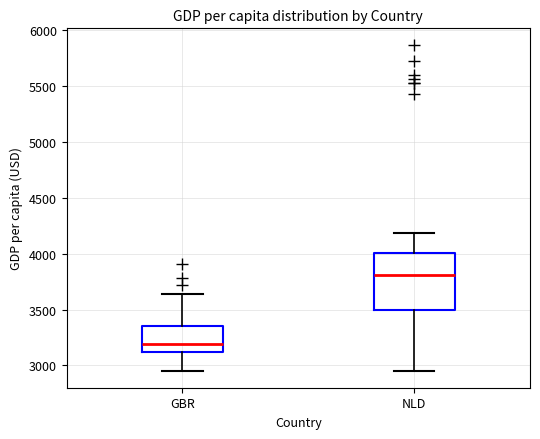

Where does the upper whisker of the box for NLD end on the y-axis? The values are not printed on the chart, so give them approximately, as read against the axis.

4200